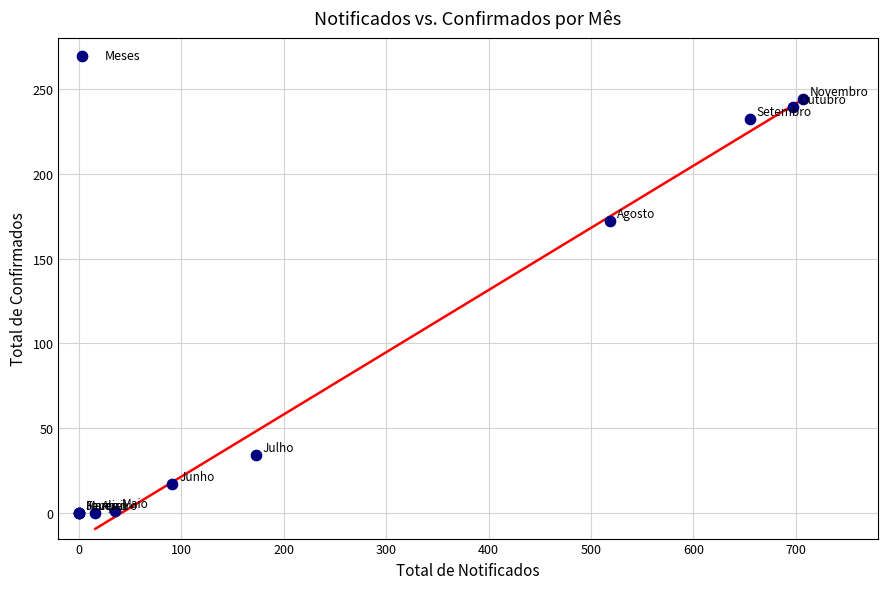

What Y value in the scatter plot is closest to 122?

172